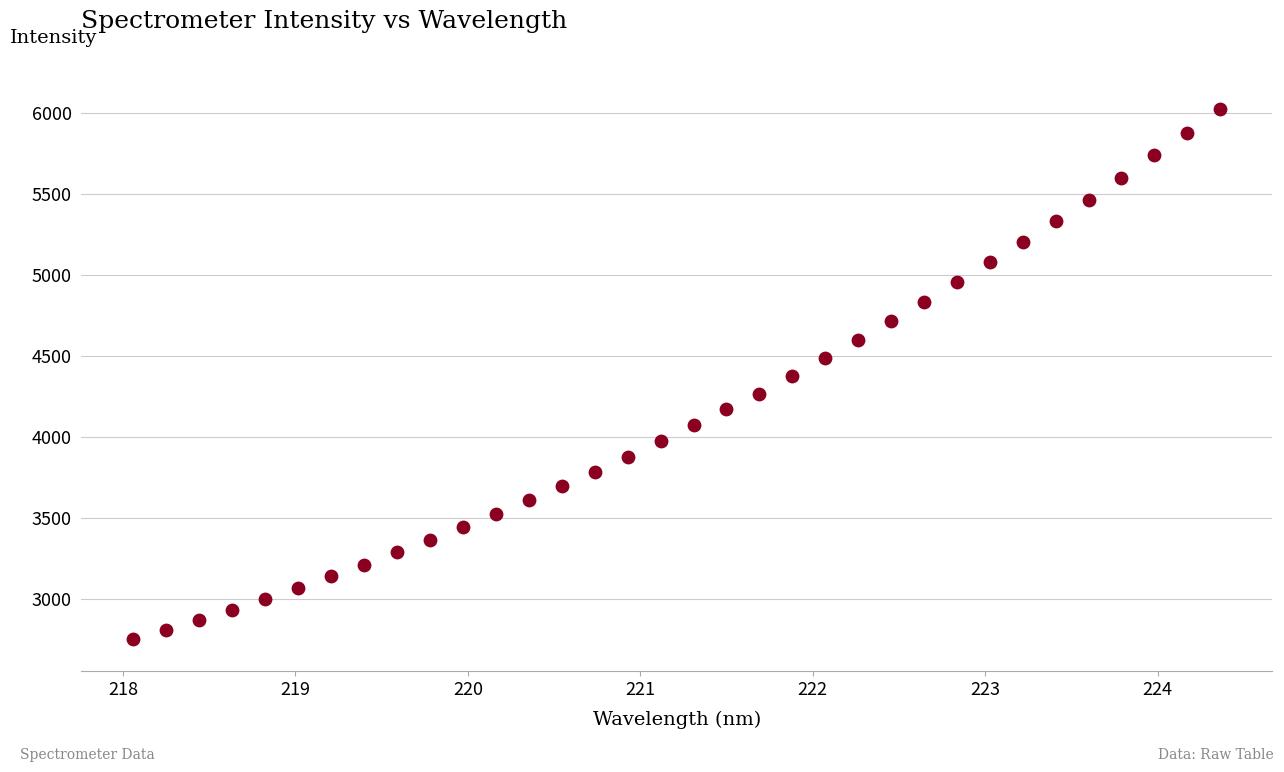

What is the range of X values (max minus min)?

6.3